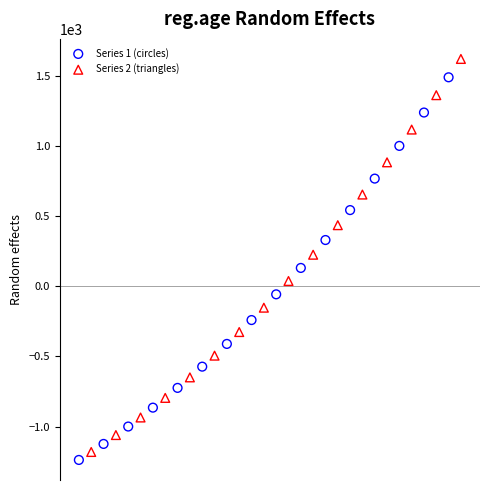

Which series reaches the maximum Y coordinate?

Series 2 (triangles)